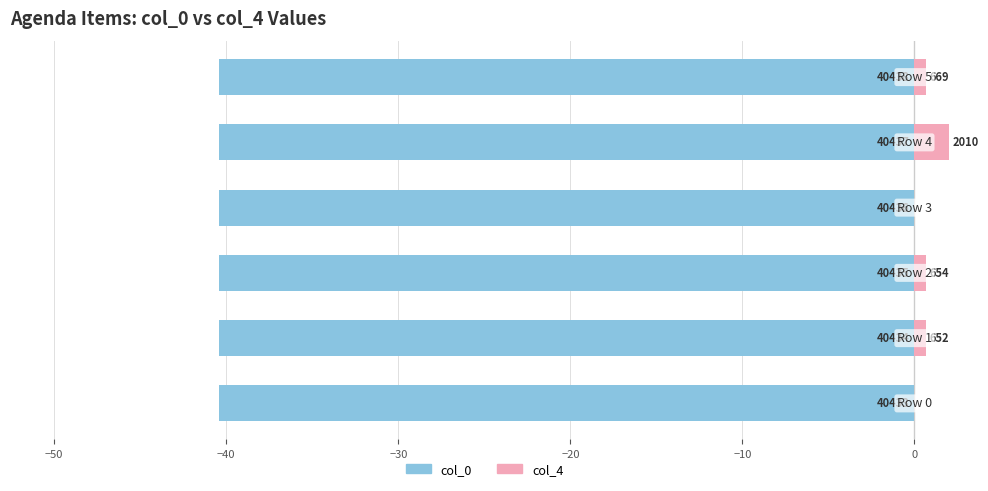

Does the chart contain stacked bars?

No